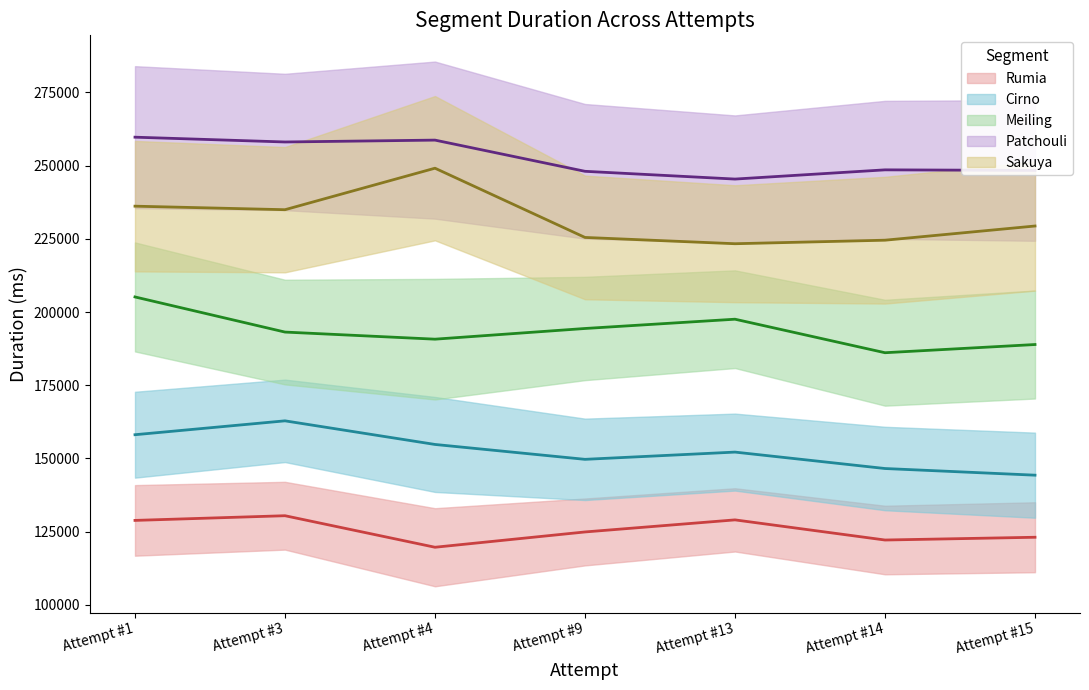

True or false: Meiling and Rumia intersect in this chart.

False